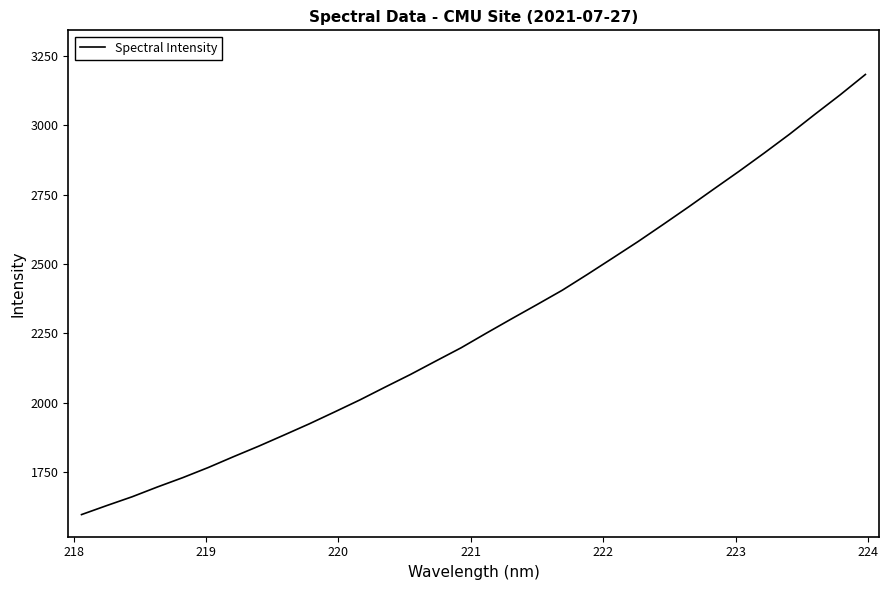

What is the greatest value displayed?

3183.0